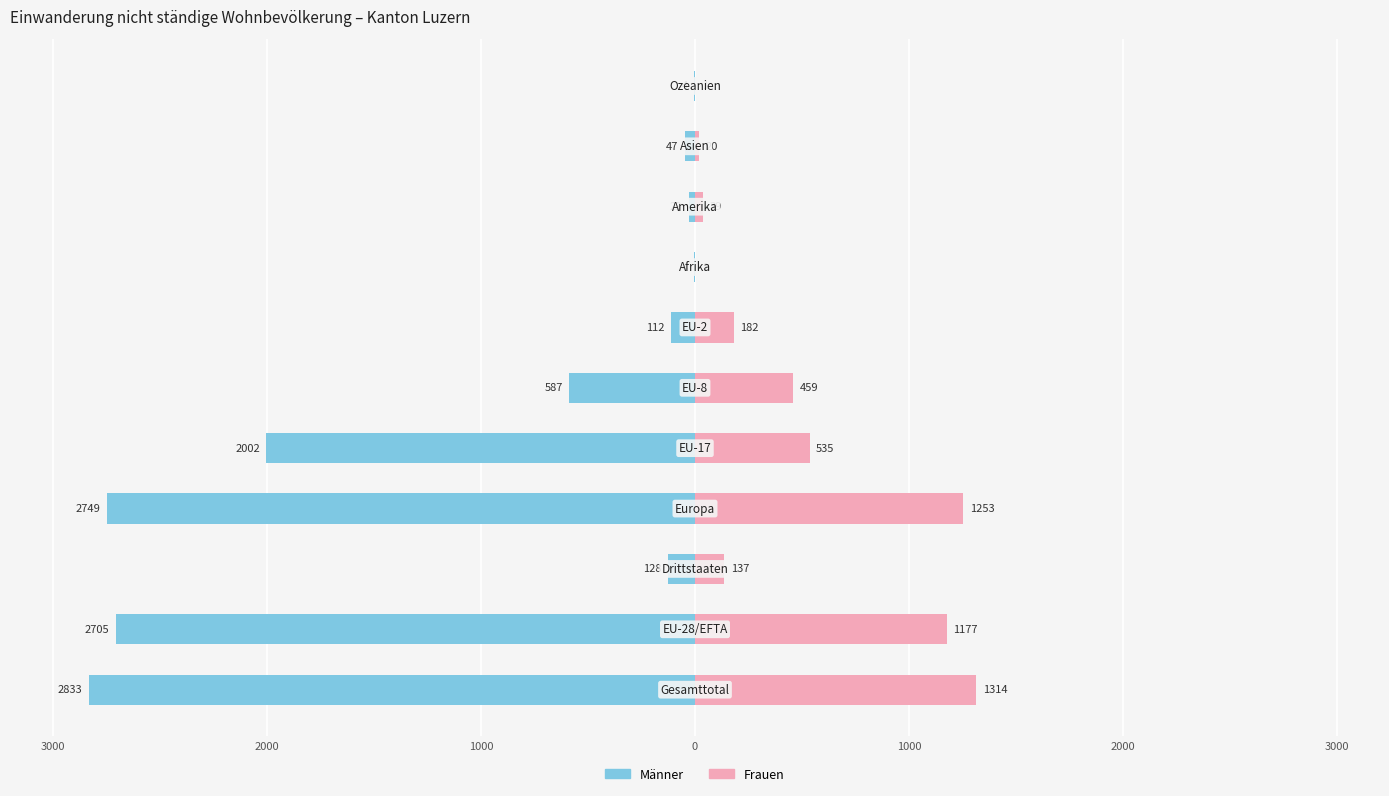

How many bars are there in each group?

2